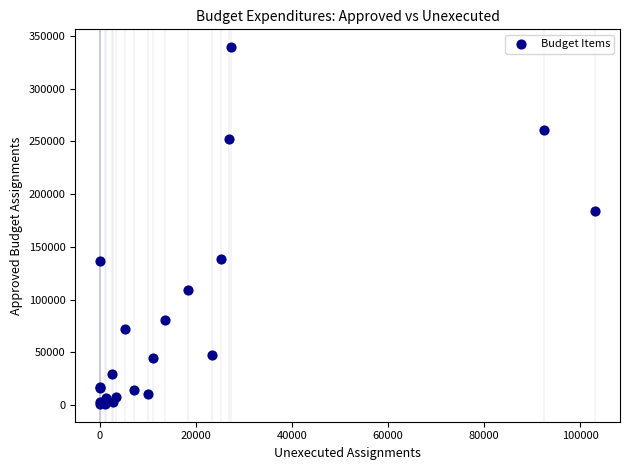

What Y value in the scatter plot is closest to 170212?

183829.0